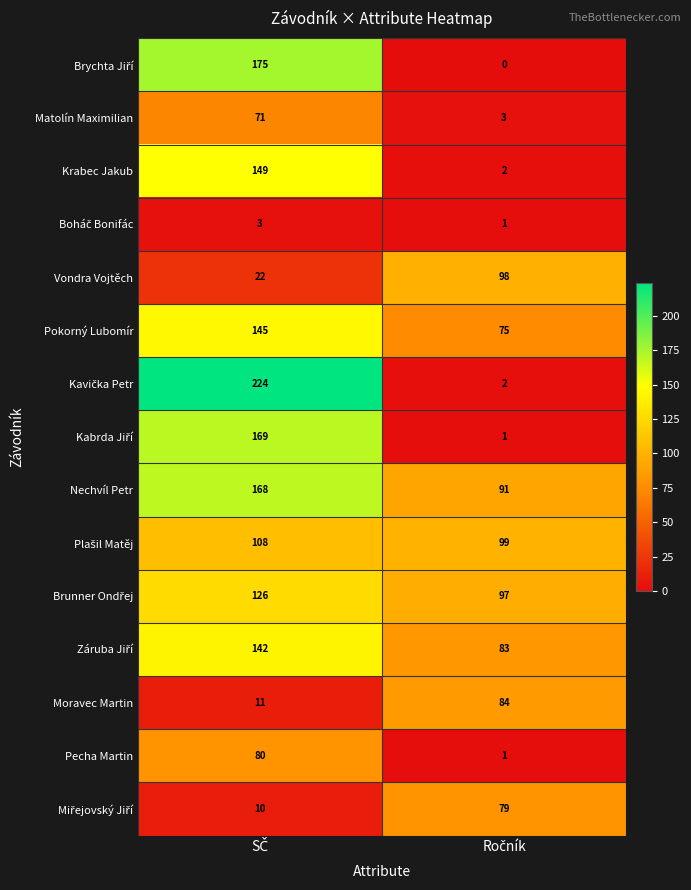

What is the maximum value shown in the chart?

224